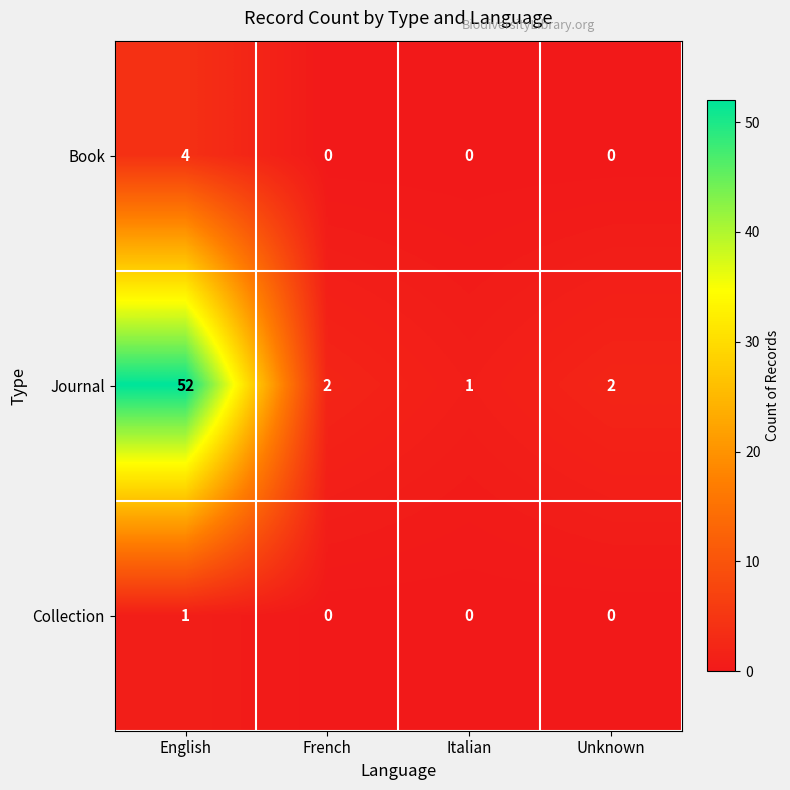

Which series has the largest range (max minus min)?

Journal